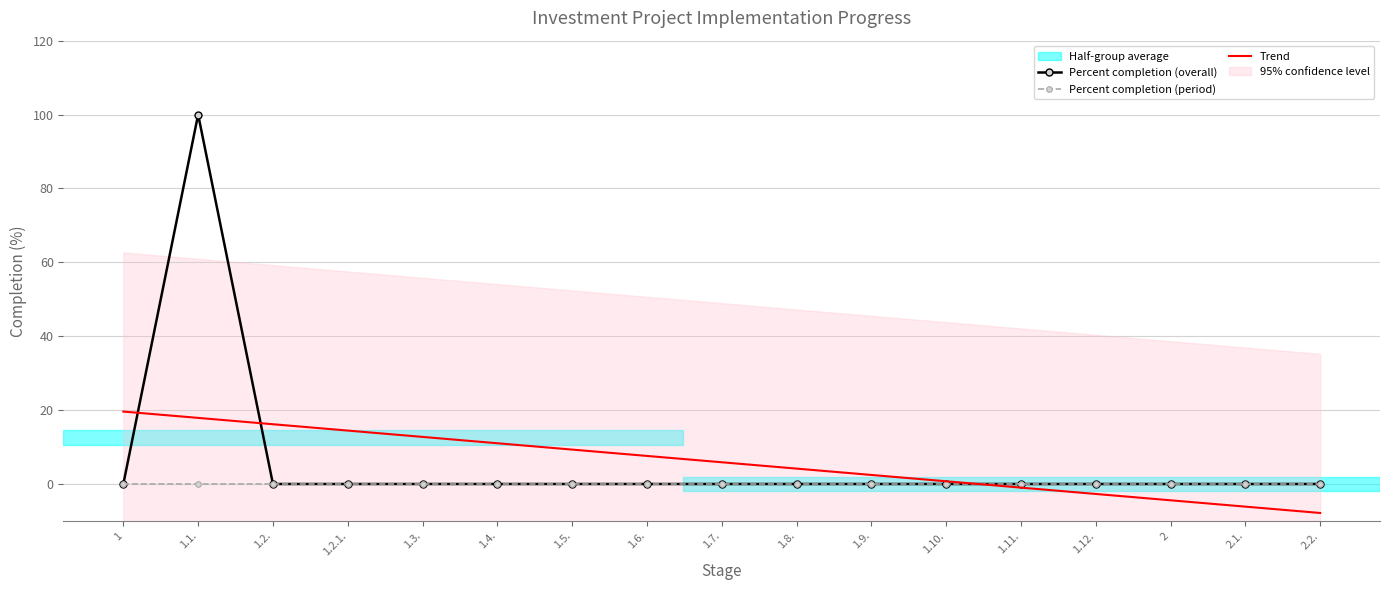

At how many categories does at least one series exceed 98?

1